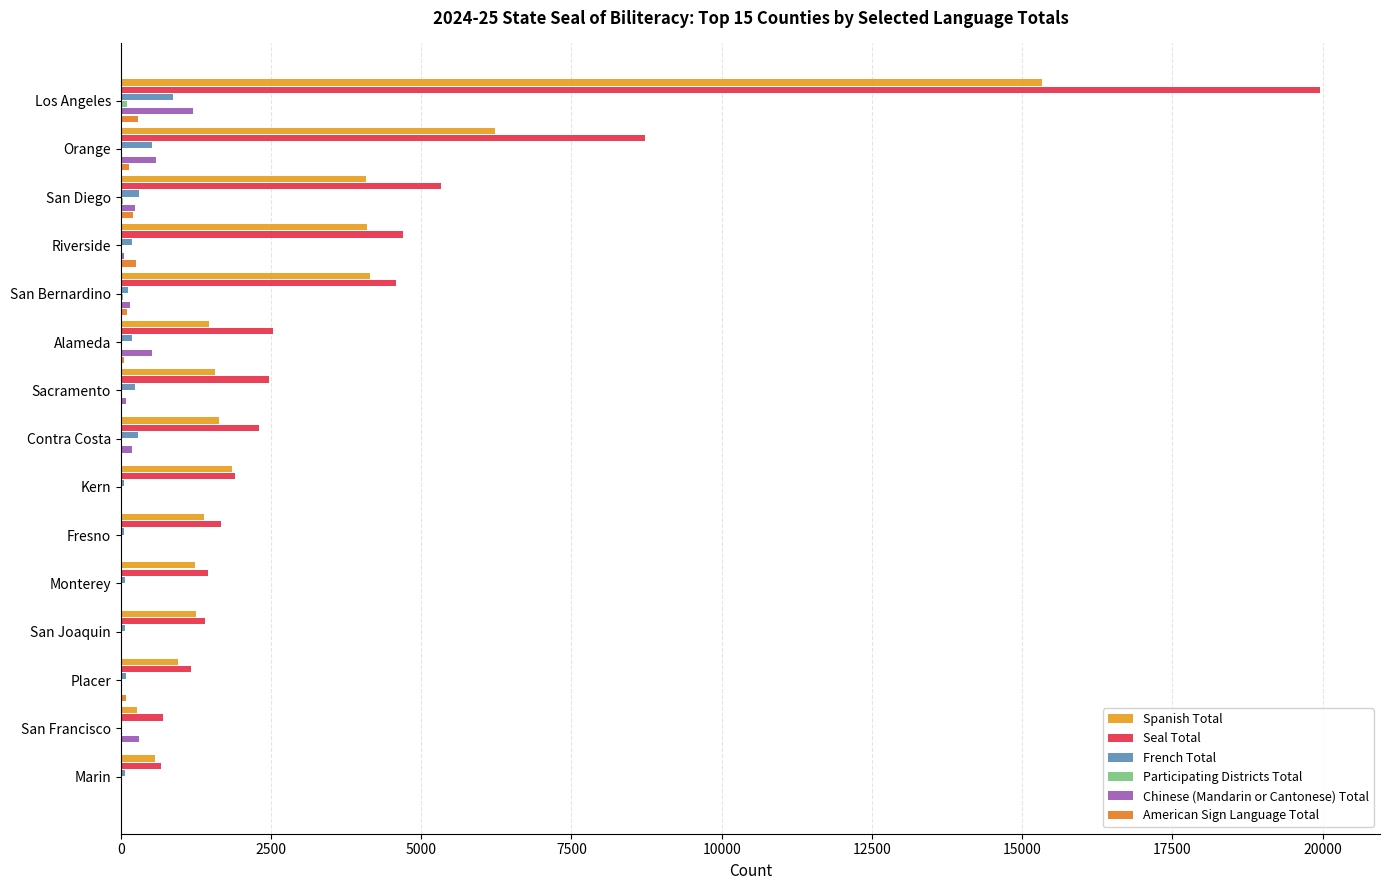

At how many categories does at least one series exceed 6569?

2